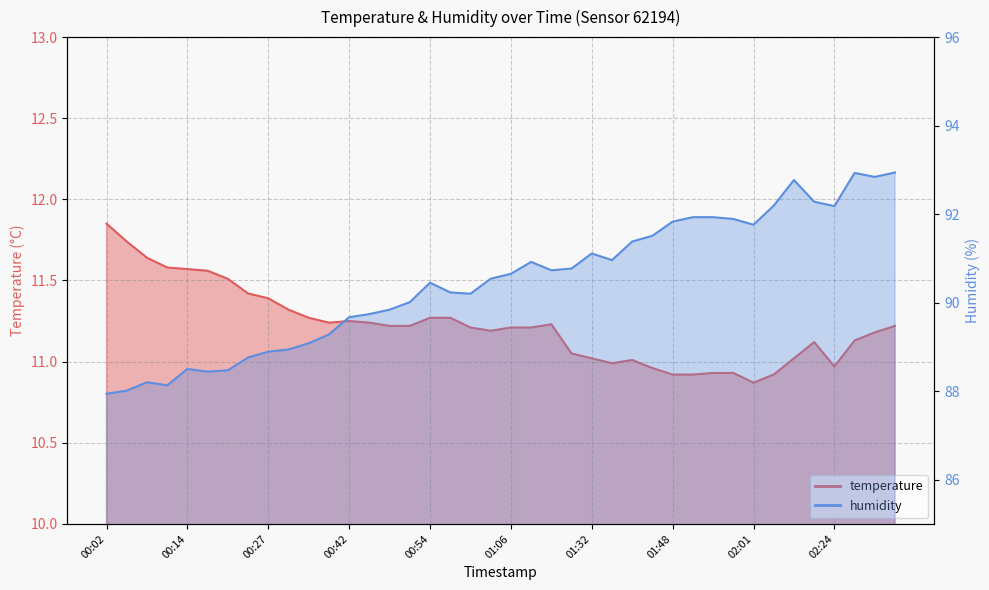

How many values in the humidity series are below 90?

15